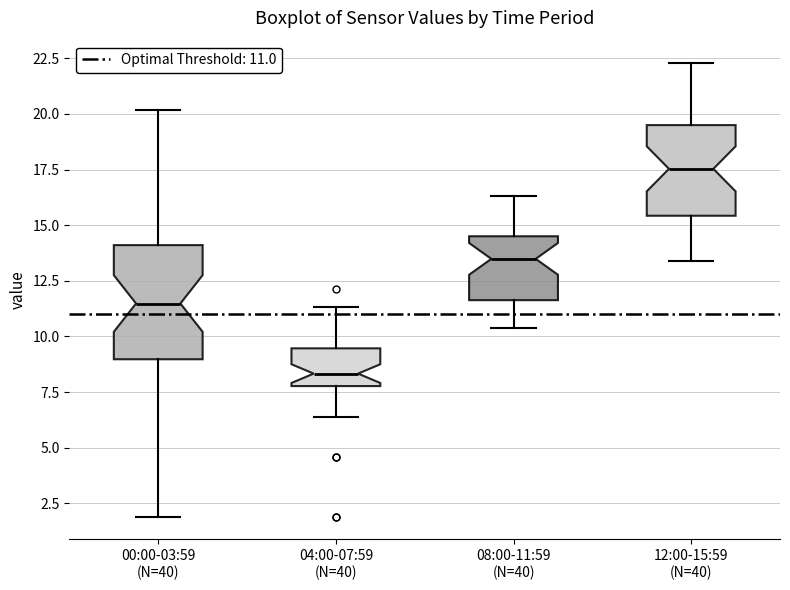

Reading left to right, read every box against the y-axis: the position of its median line, the range the box covers, and the ends of its whiskers. The values are not printed on the chart, so give them approximately, as read against the axis.

00:00-03:59 (N=40): median 11.5, box 9.0 to 14.0, whiskers 2.0 to 20.0
04:00-07:59 (N=40): median 8.5, box 8.0 to 9.5, whiskers 6.5 to 11.5
08:00-11:59 (N=40): median 13.5, box 11.5 to 14.5, whiskers 10.5 to 16.5
12:00-15:59 (N=40): median 17.5, box 15.5 to 19.5, whiskers 13.5 to 22.5